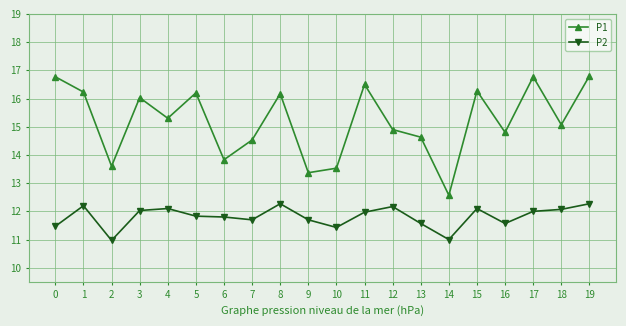

True or false: P2 and P1 intersect in this chart.

False